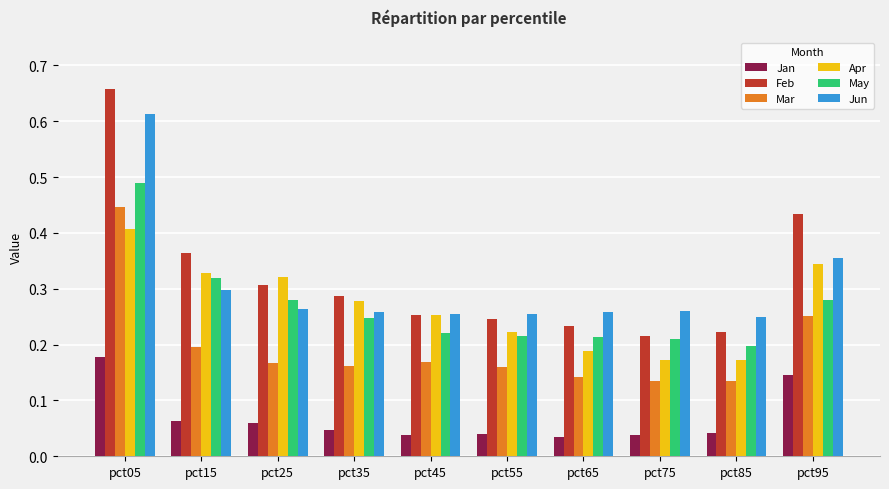

What is the sum of all Feb values?

3.2